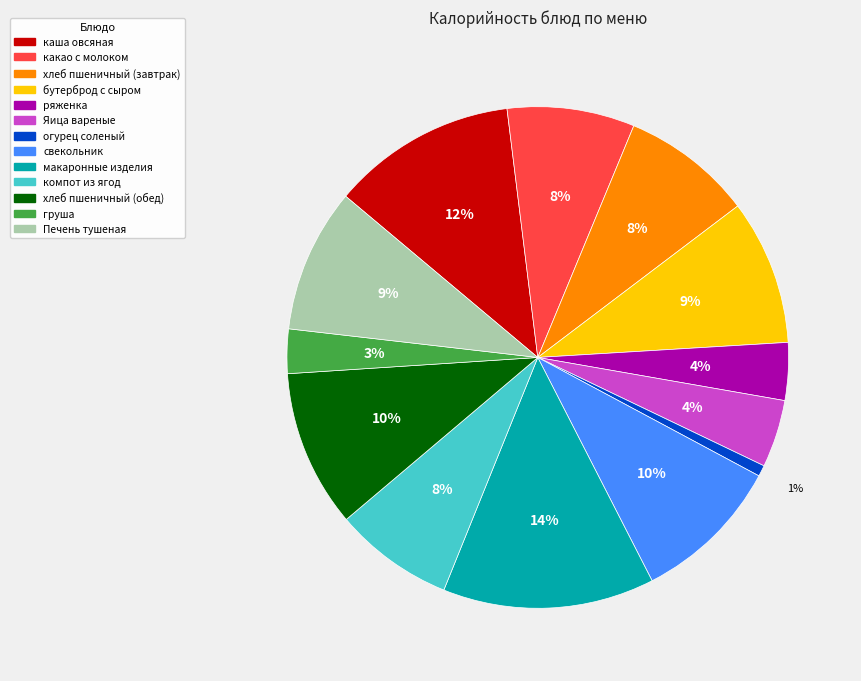

Is it true that каша овсяная is 12% of the pie?

True